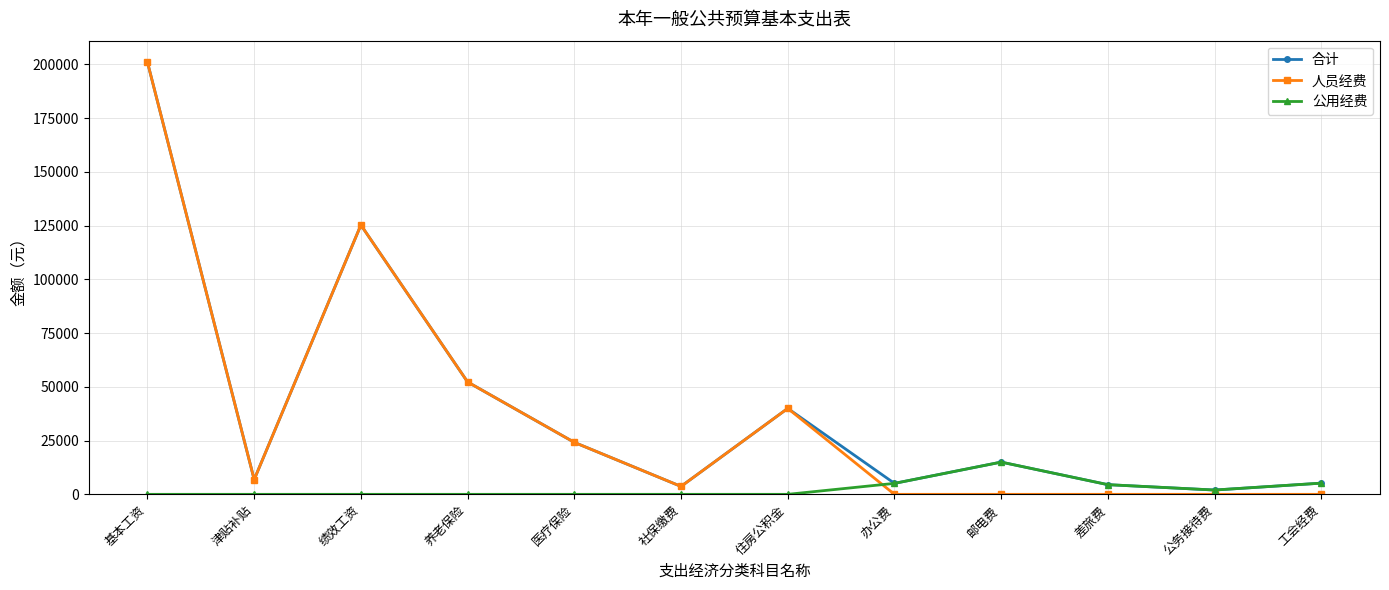

Is it true that 人员经费 equals 187750.9 at 绩效工资?

False